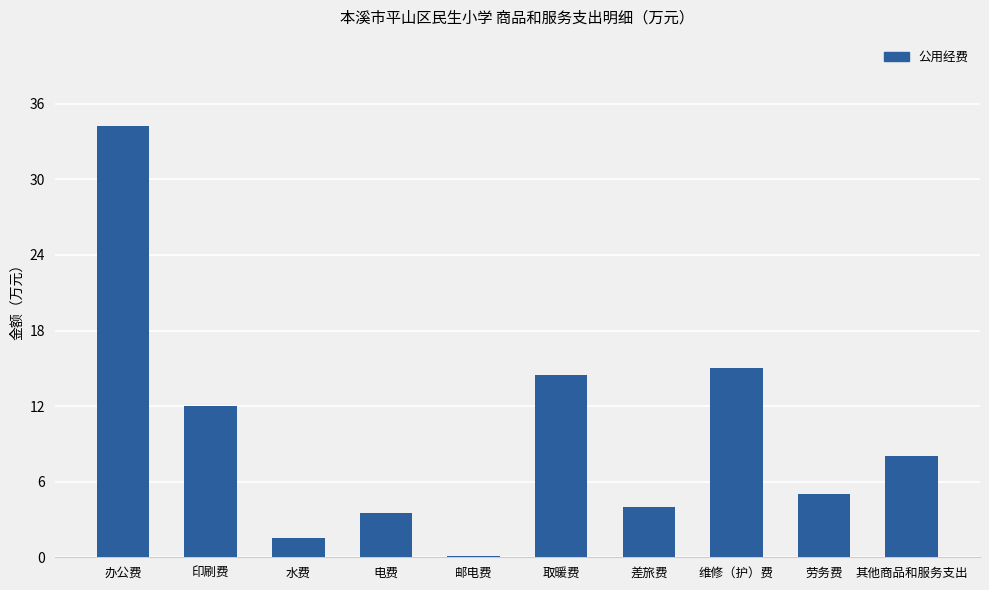

What is the sum of the values at 办公费 and 劳务费?

39.2